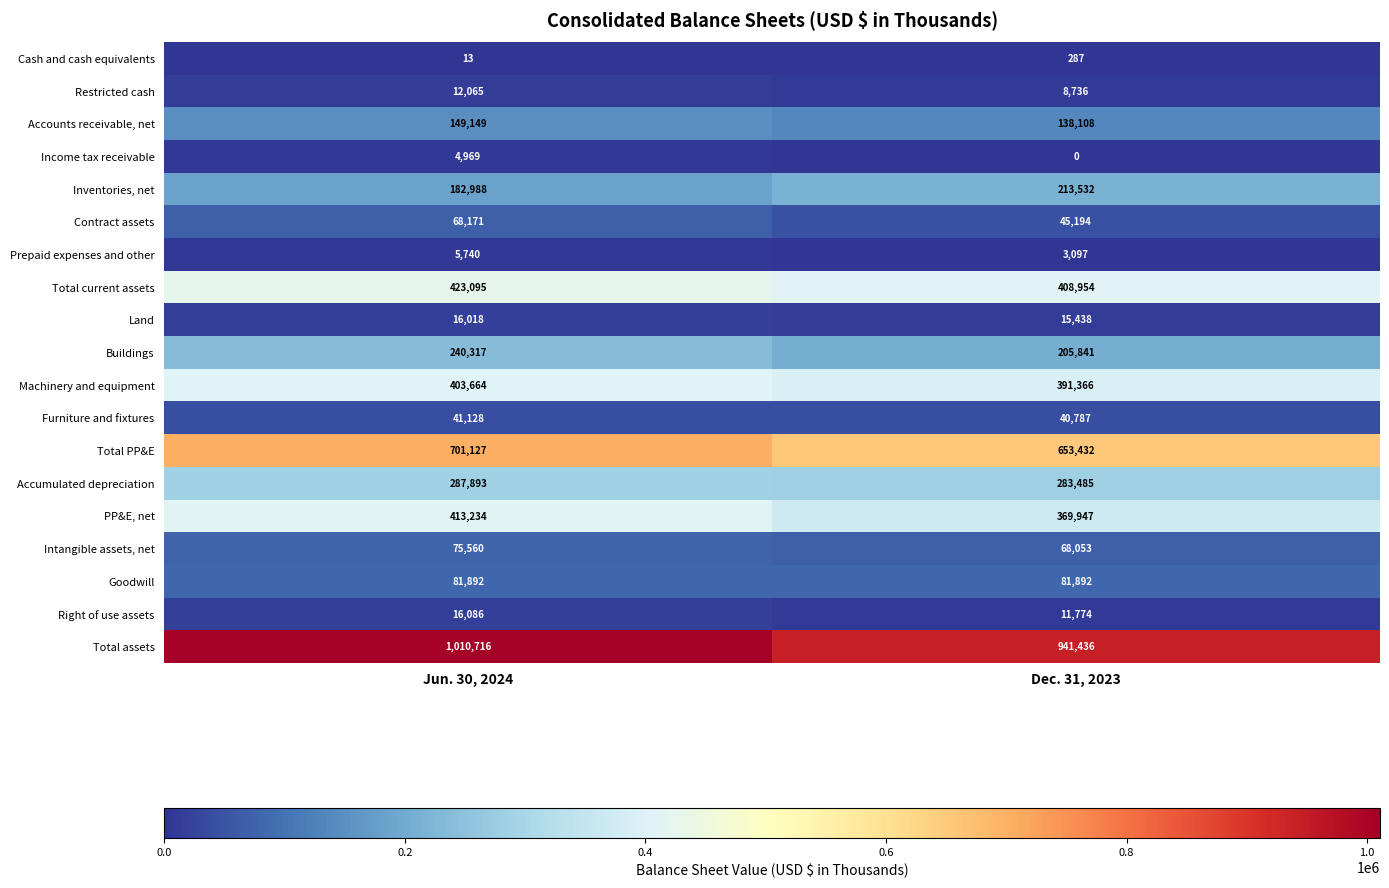

True or false: Land has a value of 15438 at Dec. 31, 2023.

True